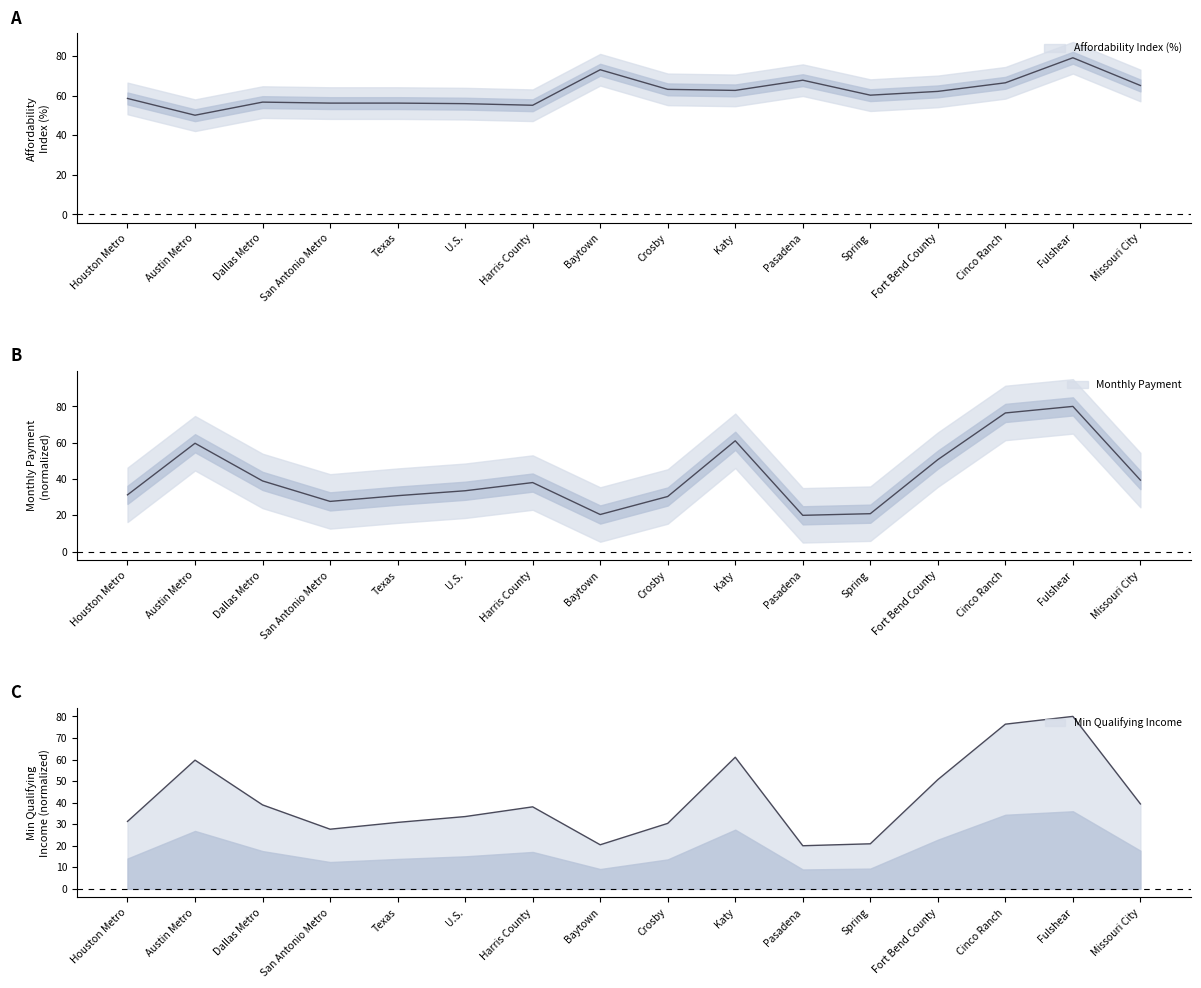

Which series changed the most between Harris County and Spring?

Monthly Payment (scaled)